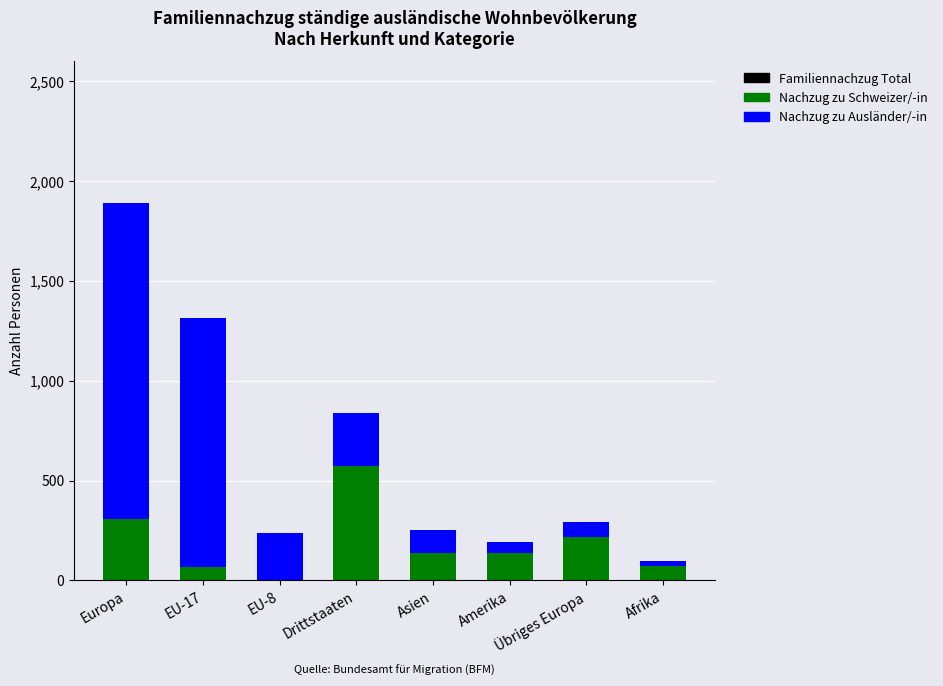

At which category is the sum across all series the highest?

Europa